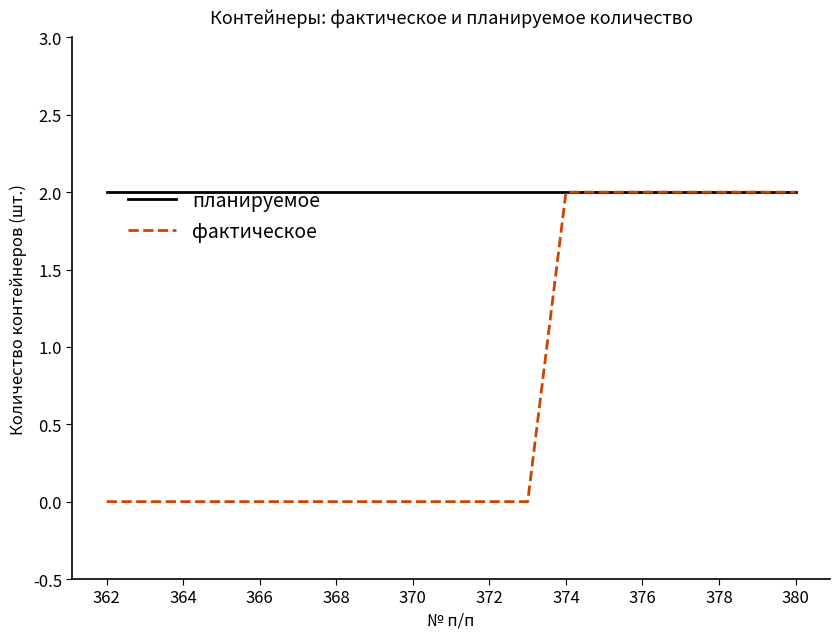

Which series has the largest total across all categories?

планируемое